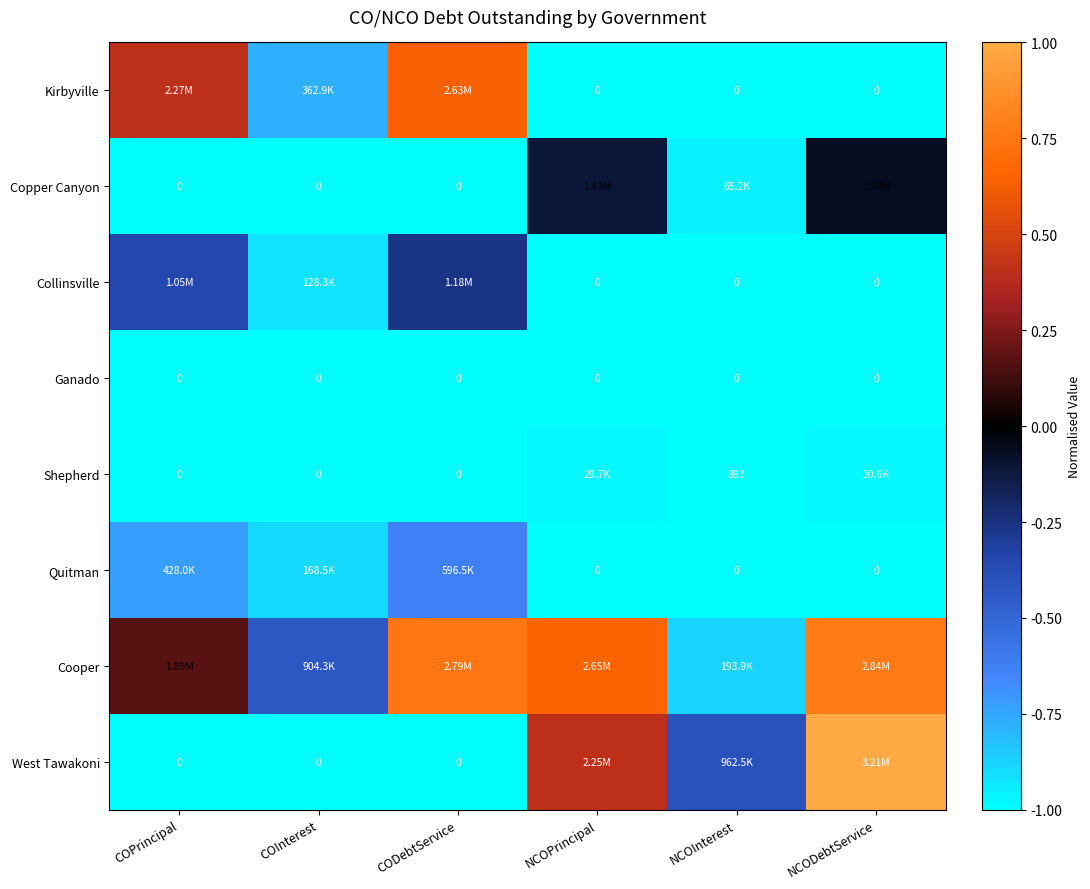

How many West Tawakoni values are between -1 and 0?

4